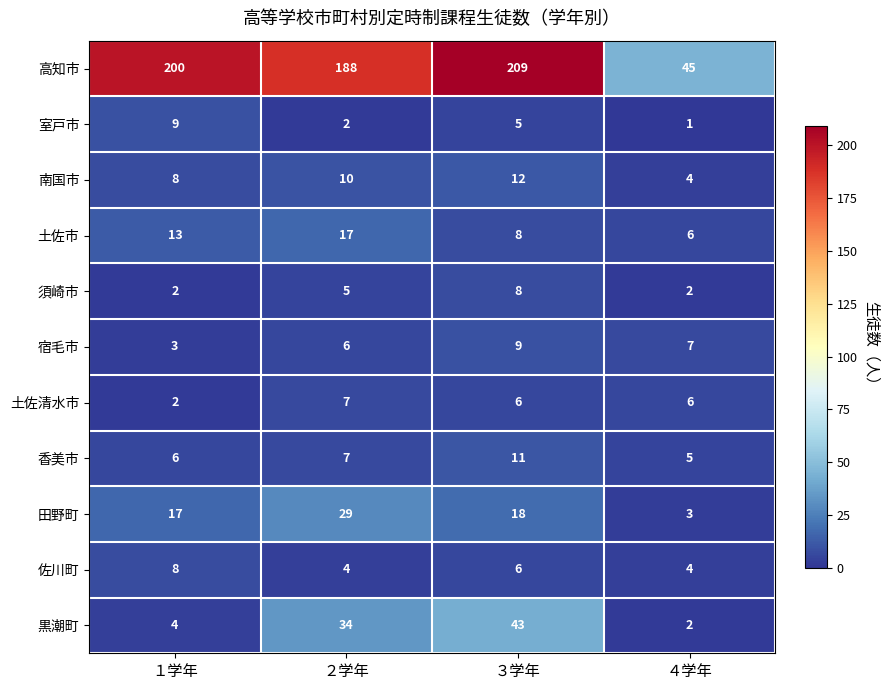

How many 土佐市 values are between 8 and 17?

3